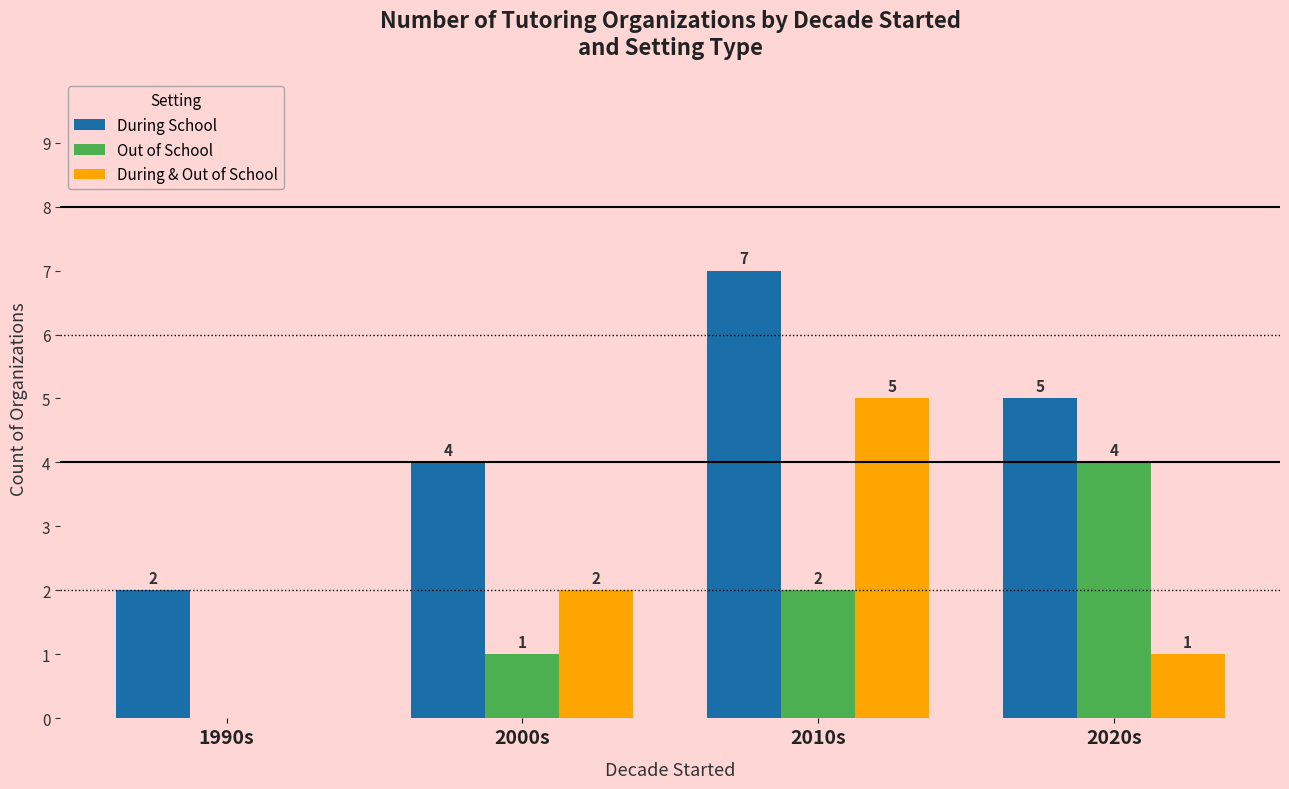

At which label is During School closest to 4?

2000s